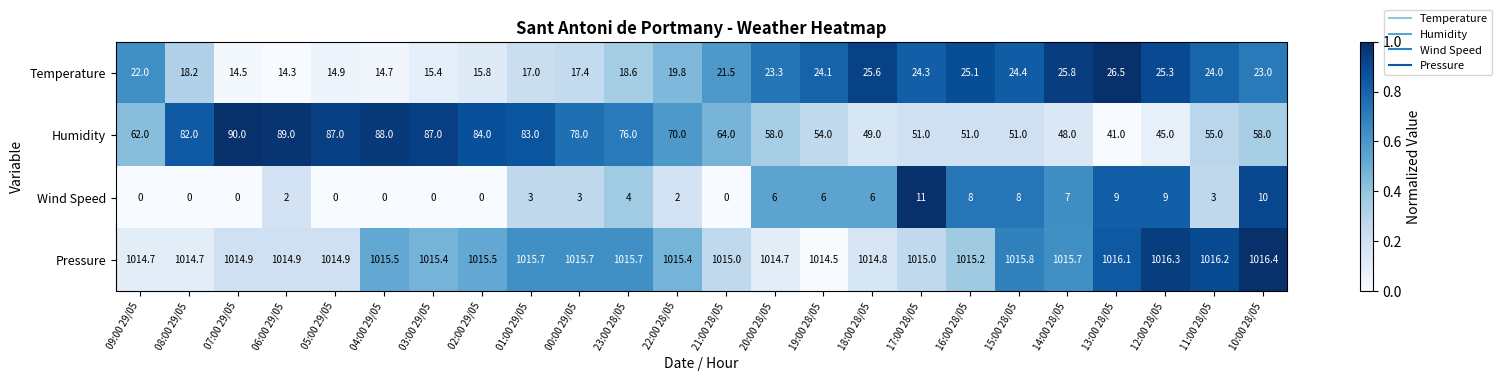

The value of Wind Speed at 18:00 28/05 is 6.0. True or false?

True